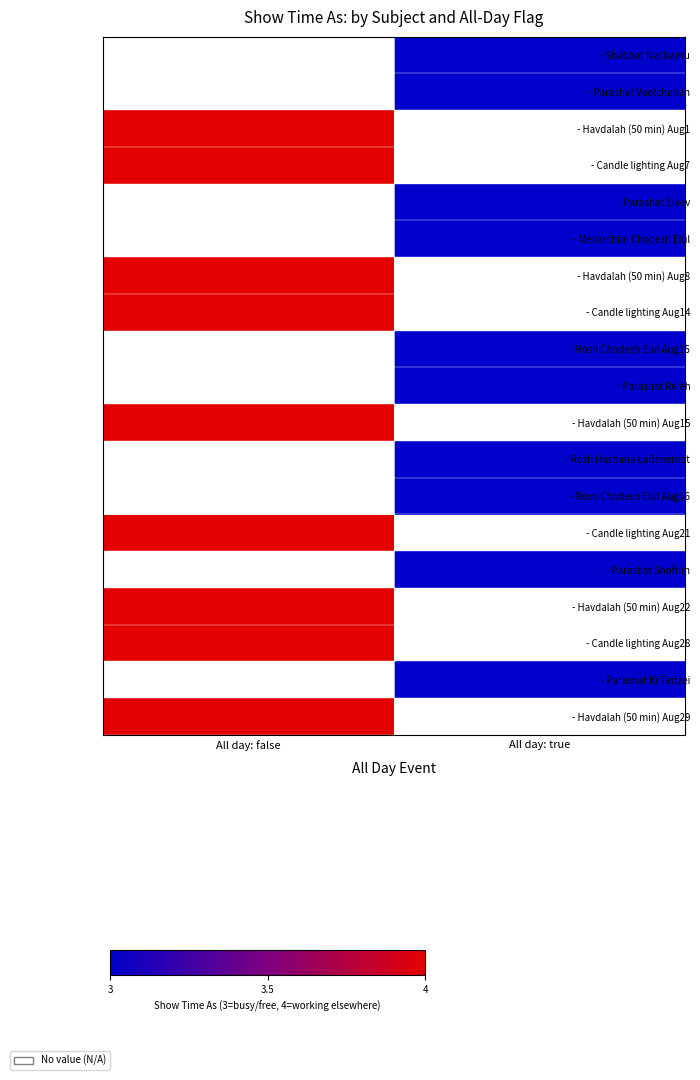

What value does the - Parashat Vaetchanan series have at All day: true?

3.0